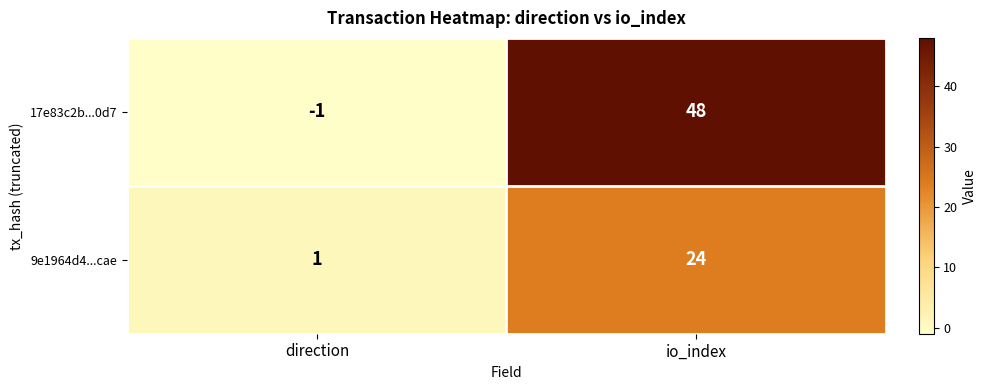

Which series has the widest spread of values?

17e83c2b...0d7